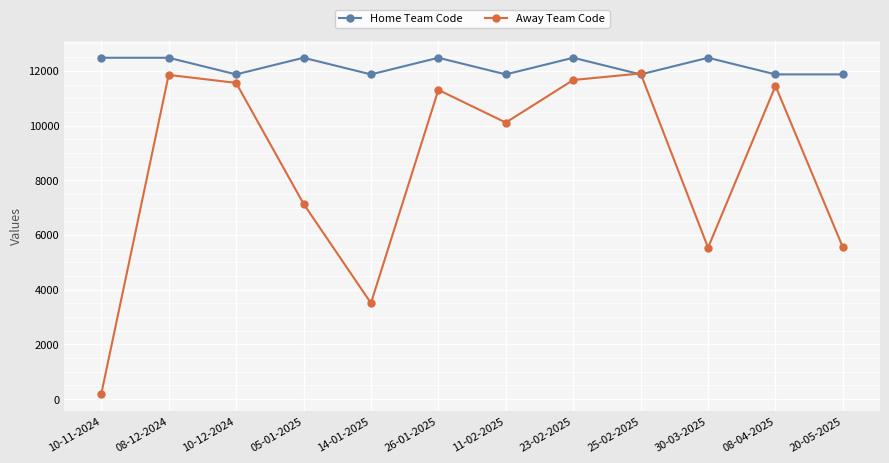

How many values in the Home Team Code series are below 12478?

6